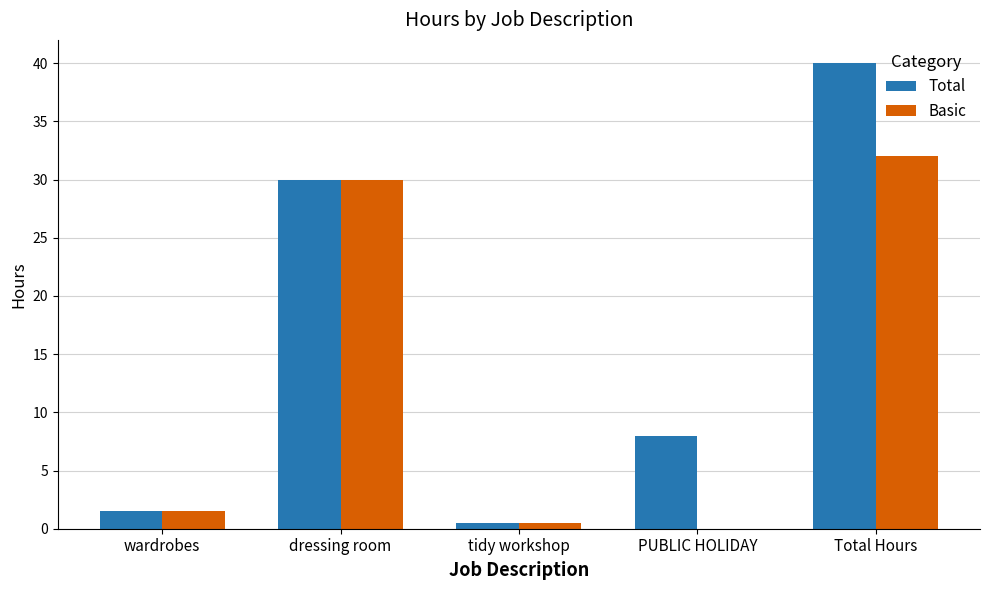

What is the sum of all Basic values?

64.0